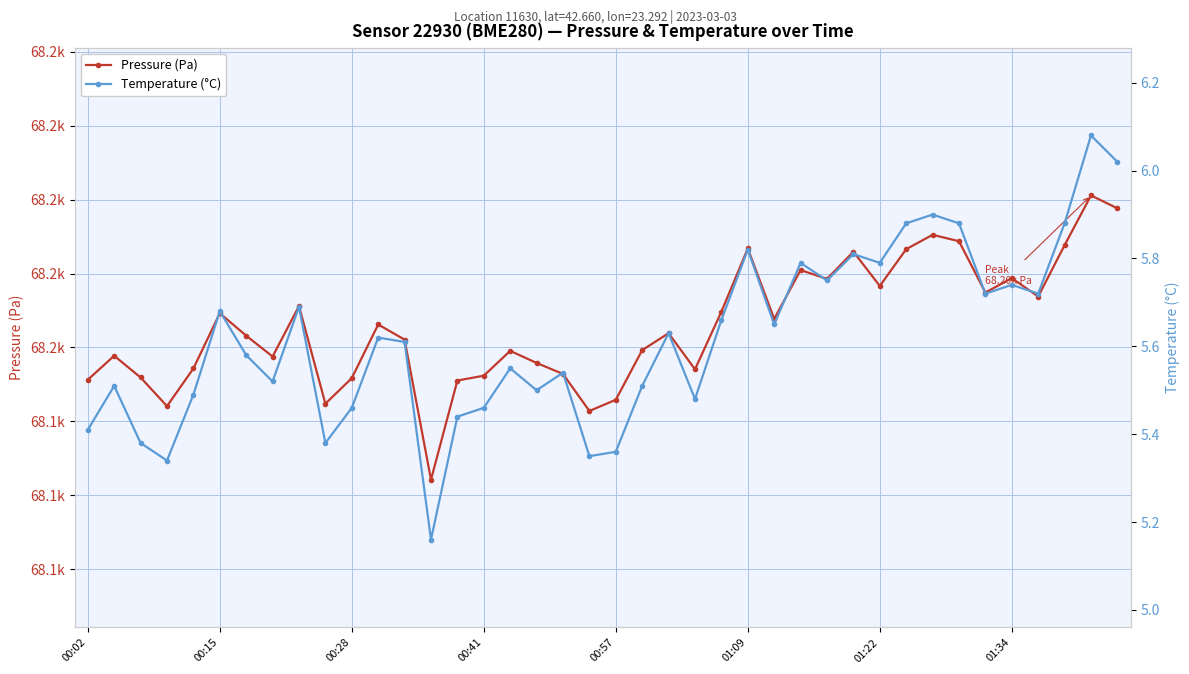

What is the approximate value of Temperature (°C) at 12?

5.6